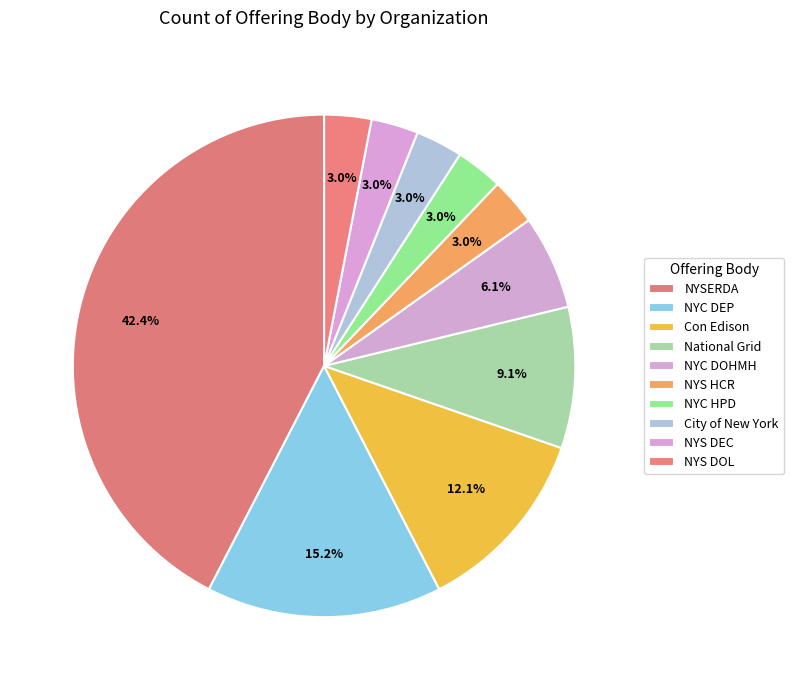

Does Con Edison represent more than half of the total?

No